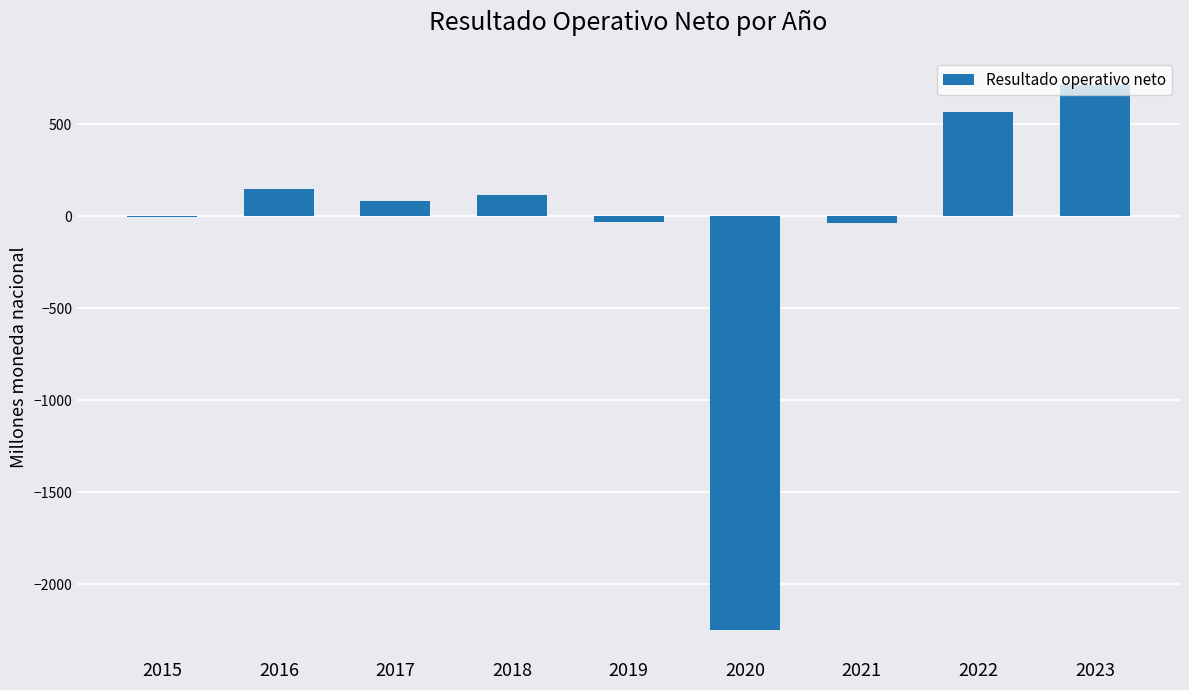

Are the bars horizontal?

No